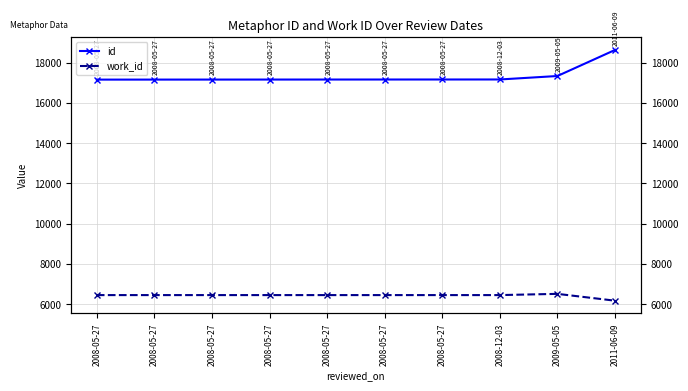

How many data points in work_id are less than 6456?

1